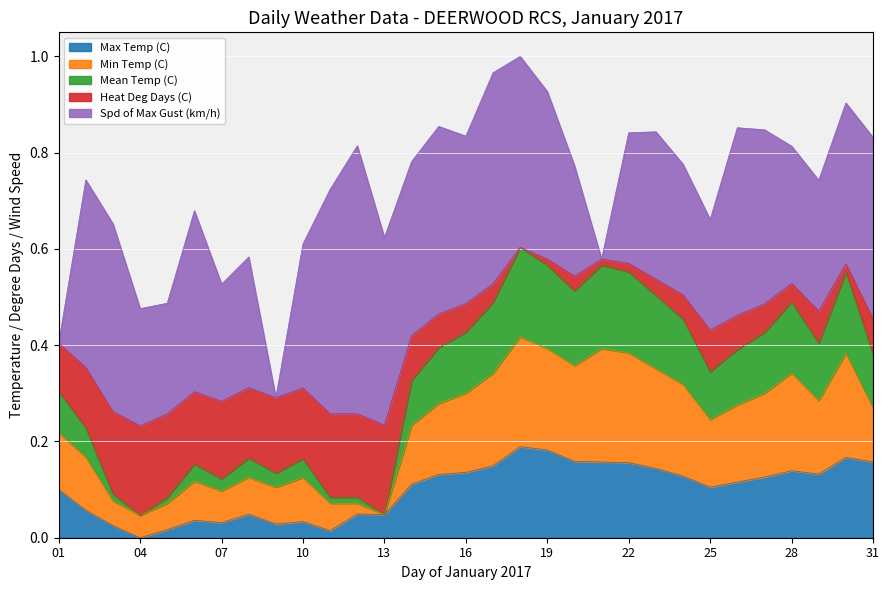

True or false: Mean Temp (C) has a value of 0.0 at 03.

False